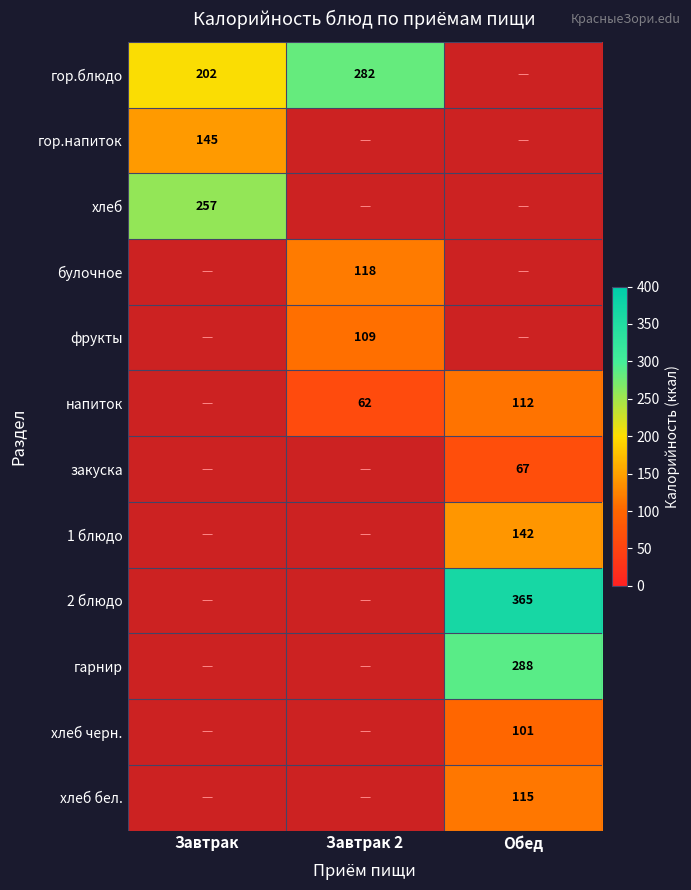

The закуска series shows 112 at Обед. True or false?

False